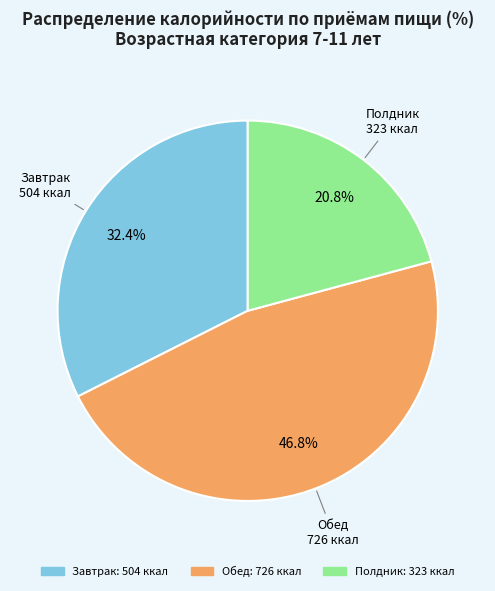

To the nearest percent, what is the combined percentage of Завтрак and Полдник?

53%